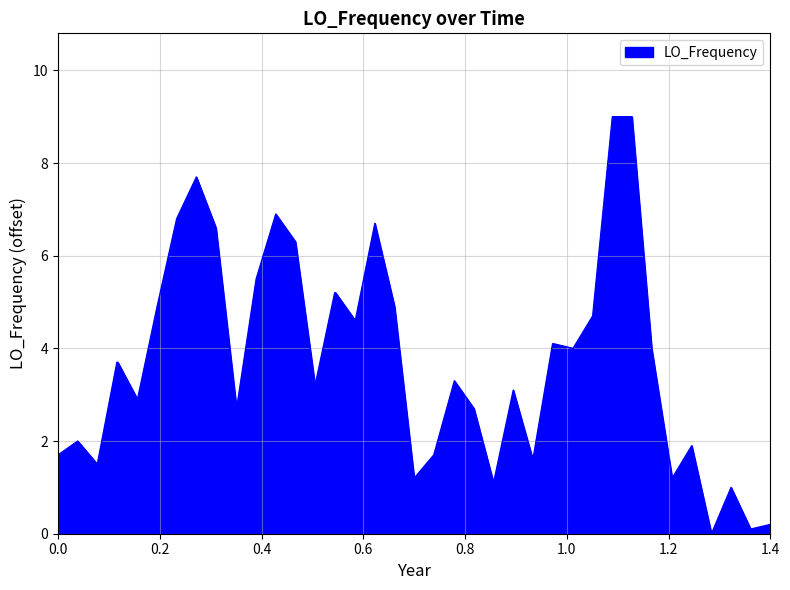

True or false: the data has more than 1 interior local peaks.

True